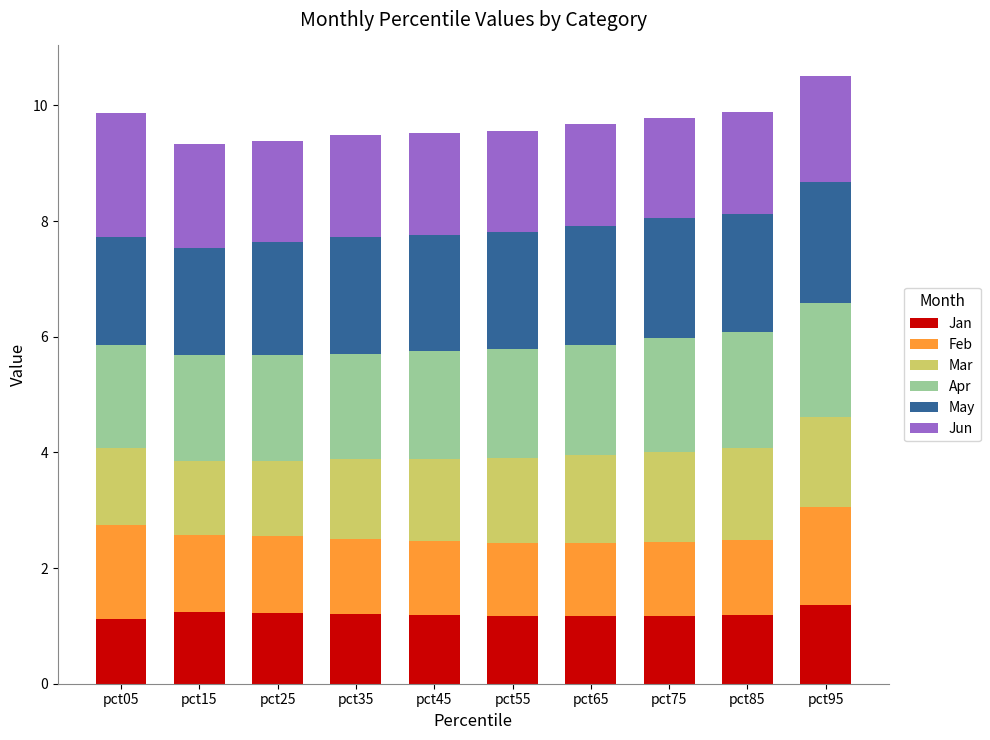

What is the total value across all series at pct65?

9.7